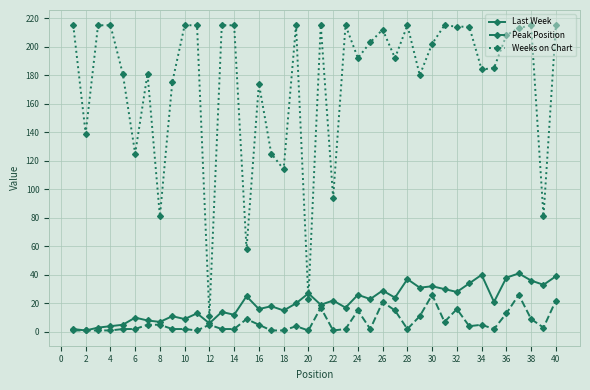

Count the number of data series in this chart.

3